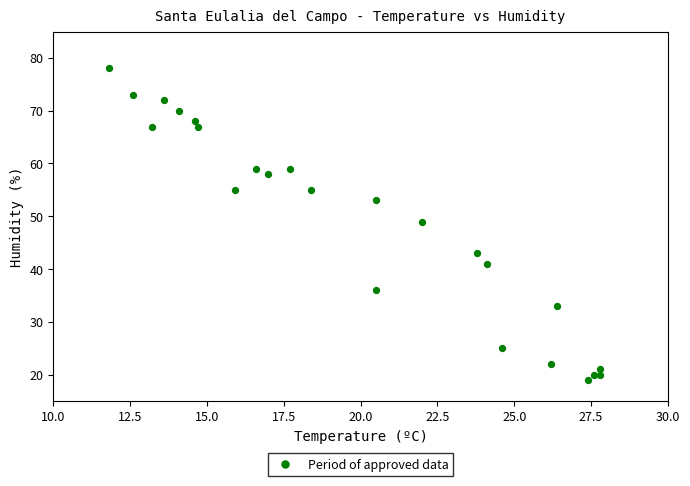

What Y value in the scatter plot is closest to 48?

49